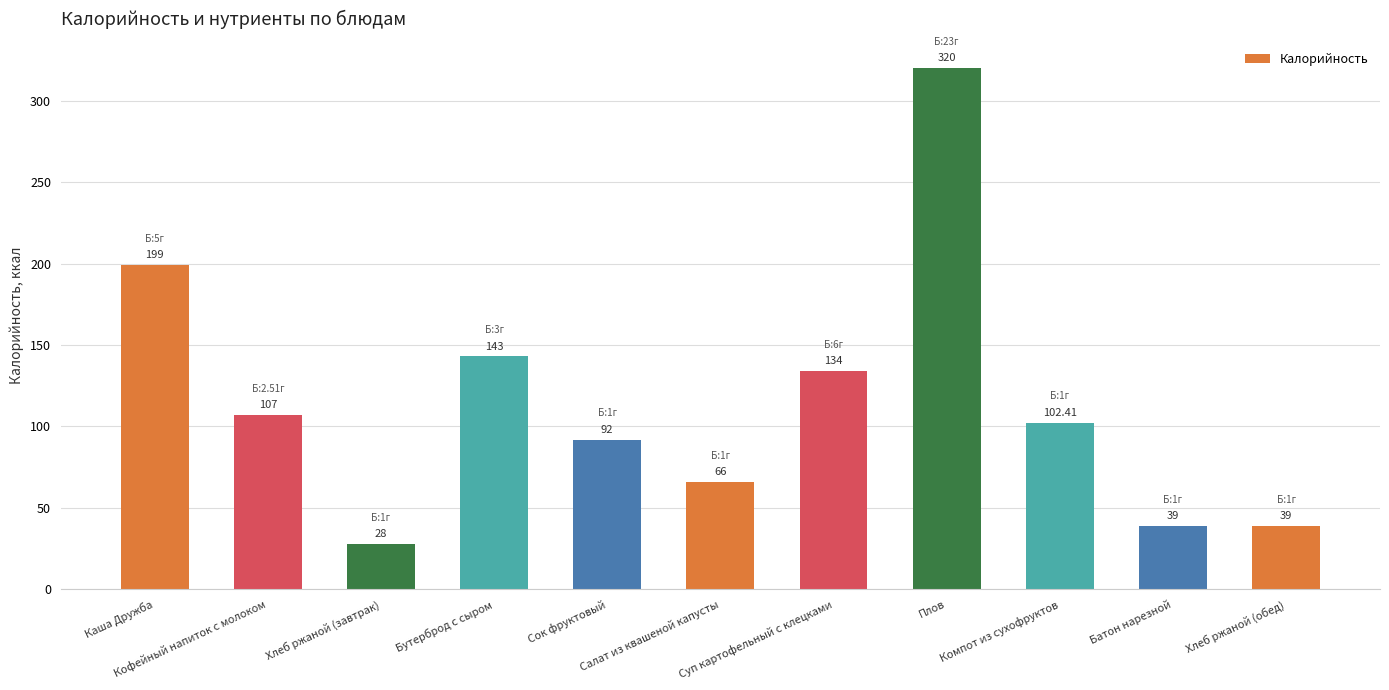

Which category has the lowest value across all series?

Хлеб ржаной (завтрак)